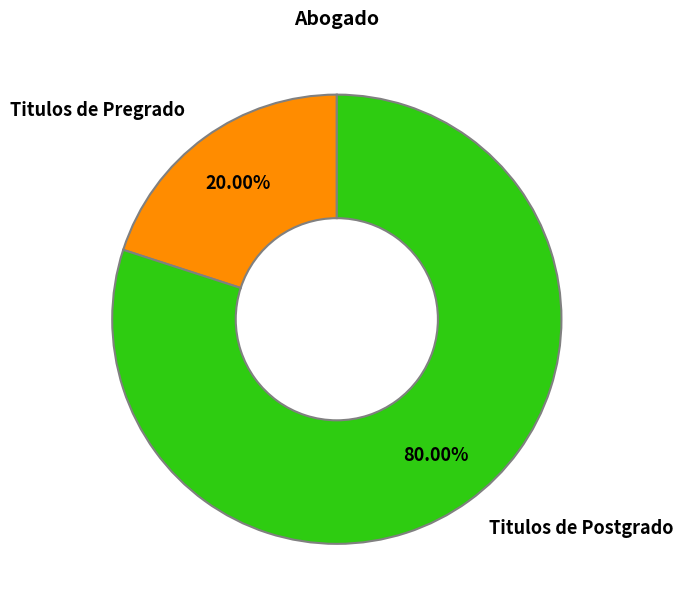

Does any single category account for the majority?

Yes